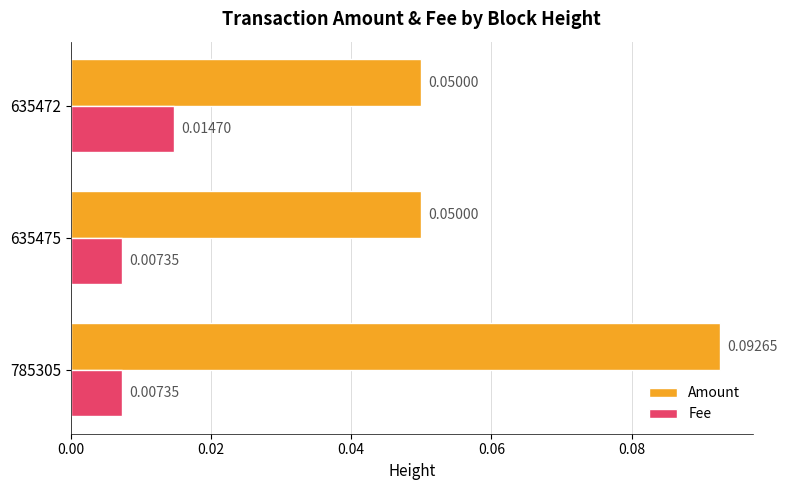

At 635472, list the series in order from largest to smallest.

Amount, Fee